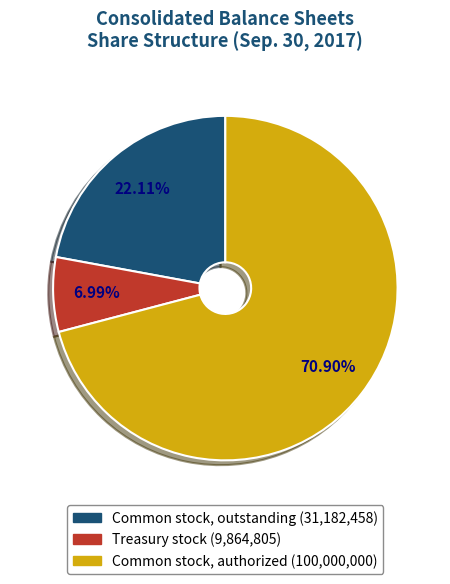

Is Treasury stock the majority of the pie?

No